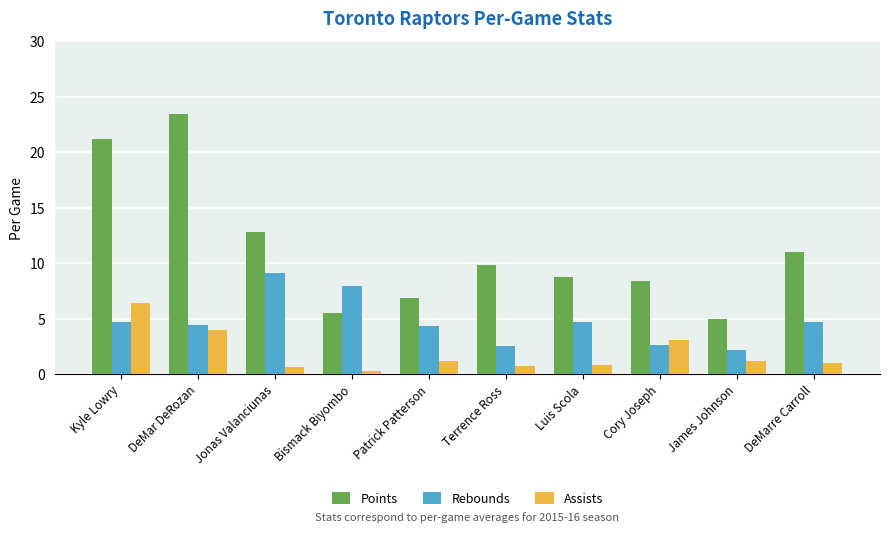

What is the label of the 4th bar from the right?

Luis Scola